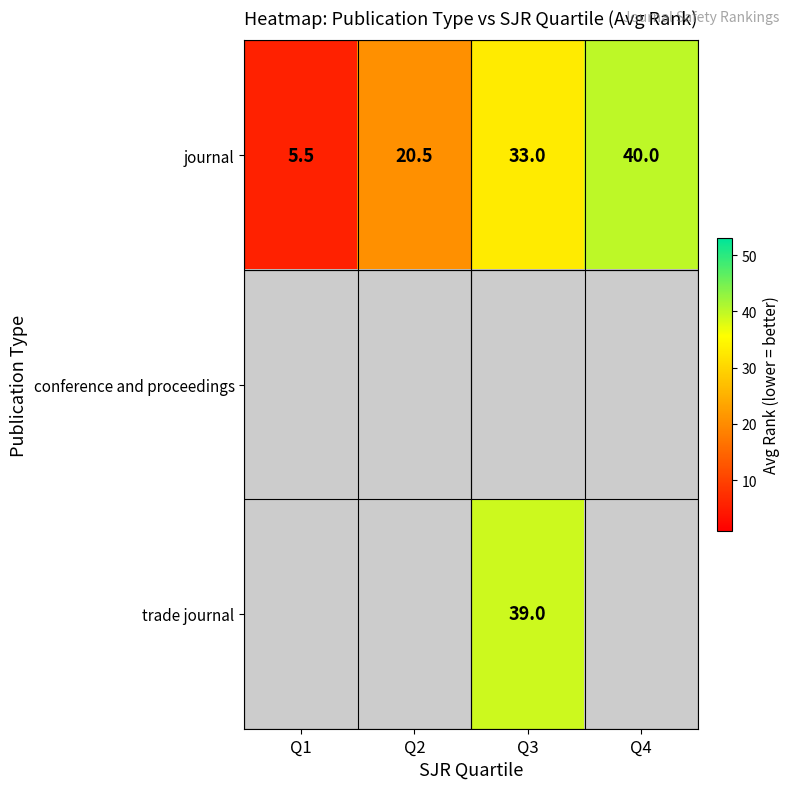

Which has a higher value, Q3 or Q1?

Q3